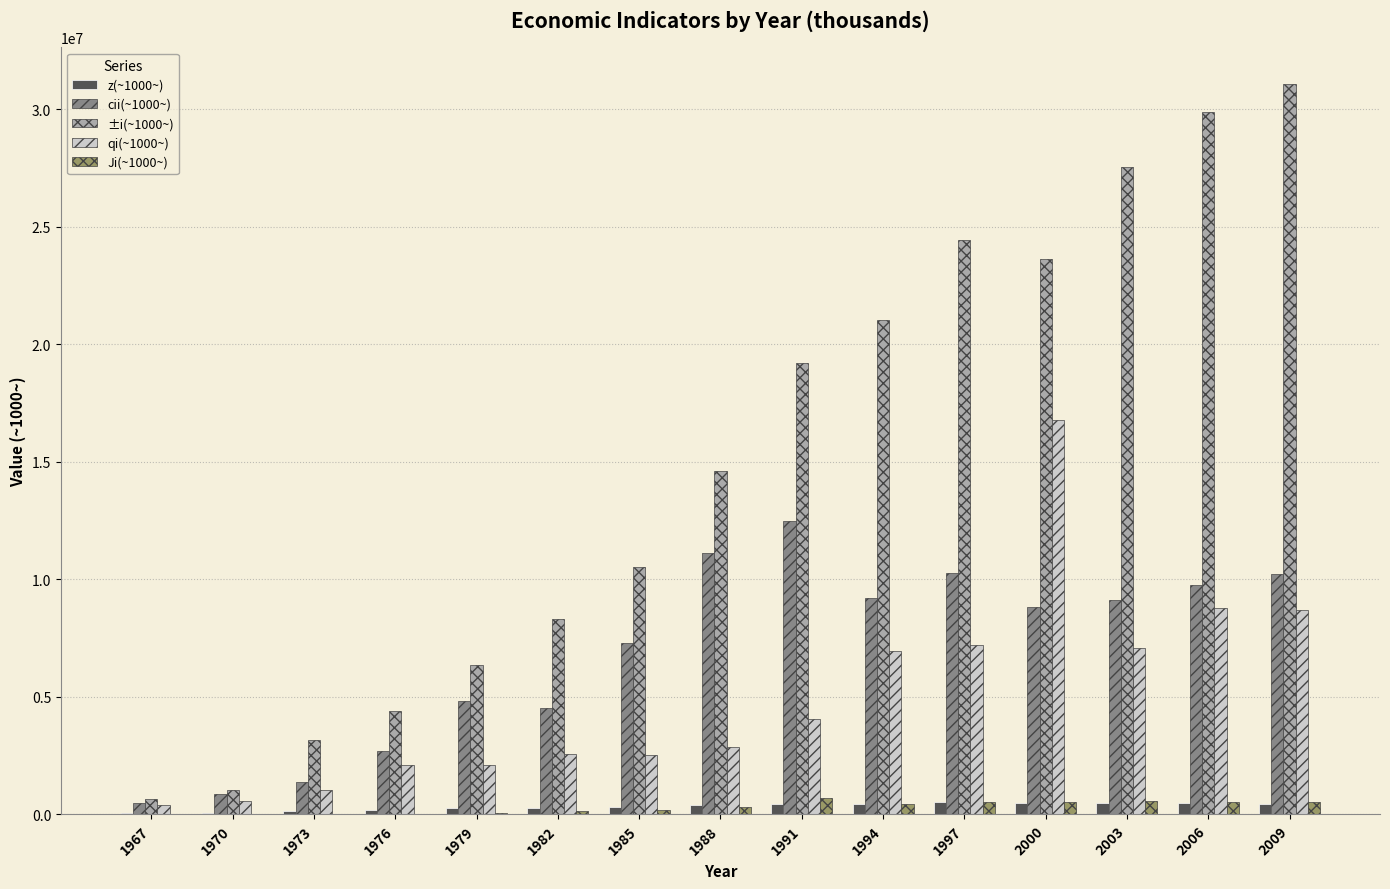

What is the greatest value displayed?

31085417